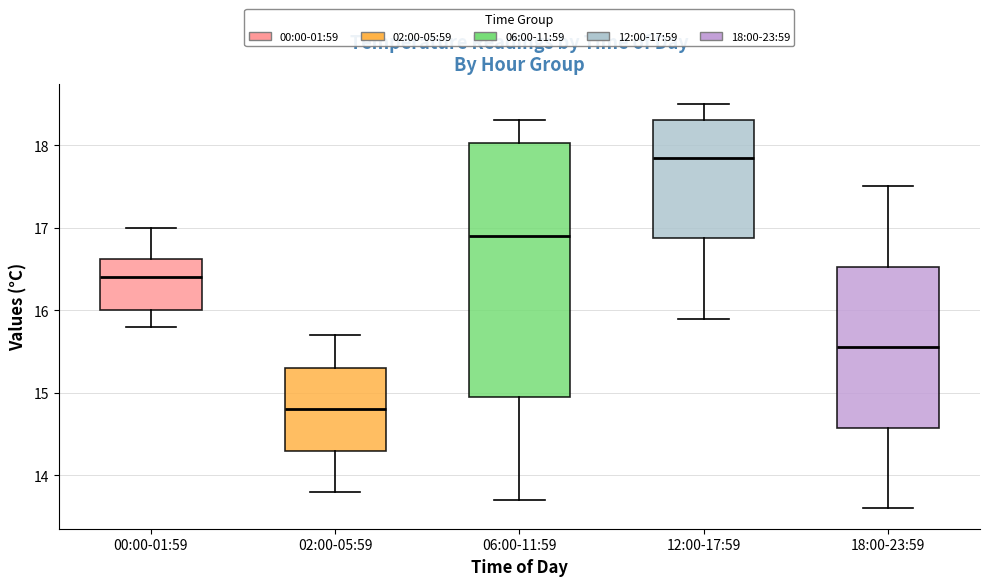

Reading left to right, transcribe this box plot: for each box, give where its median line is, the range the box spans, and where its two whiskers end, as read against the y-axis. The values are not printed on the chart, so give them approximately, as read against the axis.

00:00-01:59: median 16.4, box 16.0 to 16.6, whiskers 15.8 to 17.0
02:00-05:59: median 14.8, box 14.3 to 15.3, whiskers 13.8 to 15.7
06:00-11:59: median 16.9, box 15.0 to 18.0, whiskers 13.7 to 18.3
12:00-17:59: median 17.9, box 16.9 to 18.3, whiskers 15.9 to 18.5
18:00-23:59: median 15.6, box 14.6 to 16.5, whiskers 13.6 to 17.5